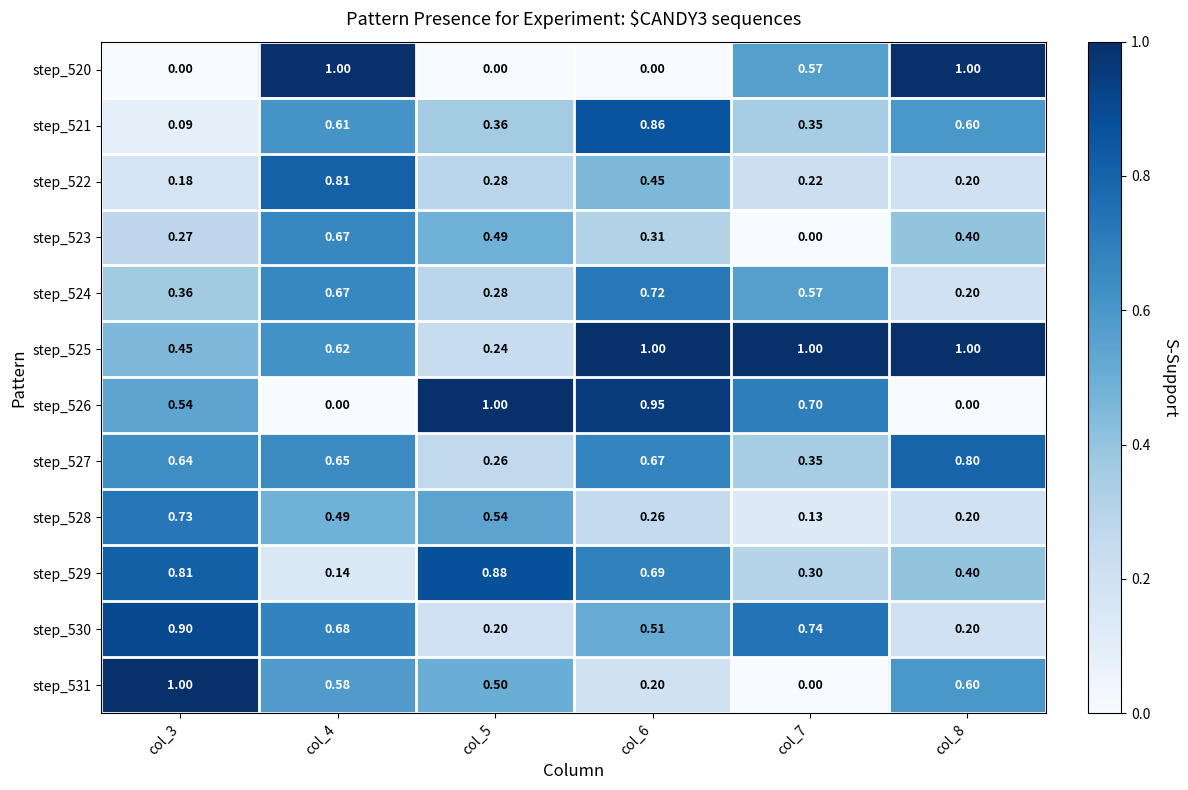

Is the value of step_528 at col_5 greater than the value of step_525 at col_7?

No